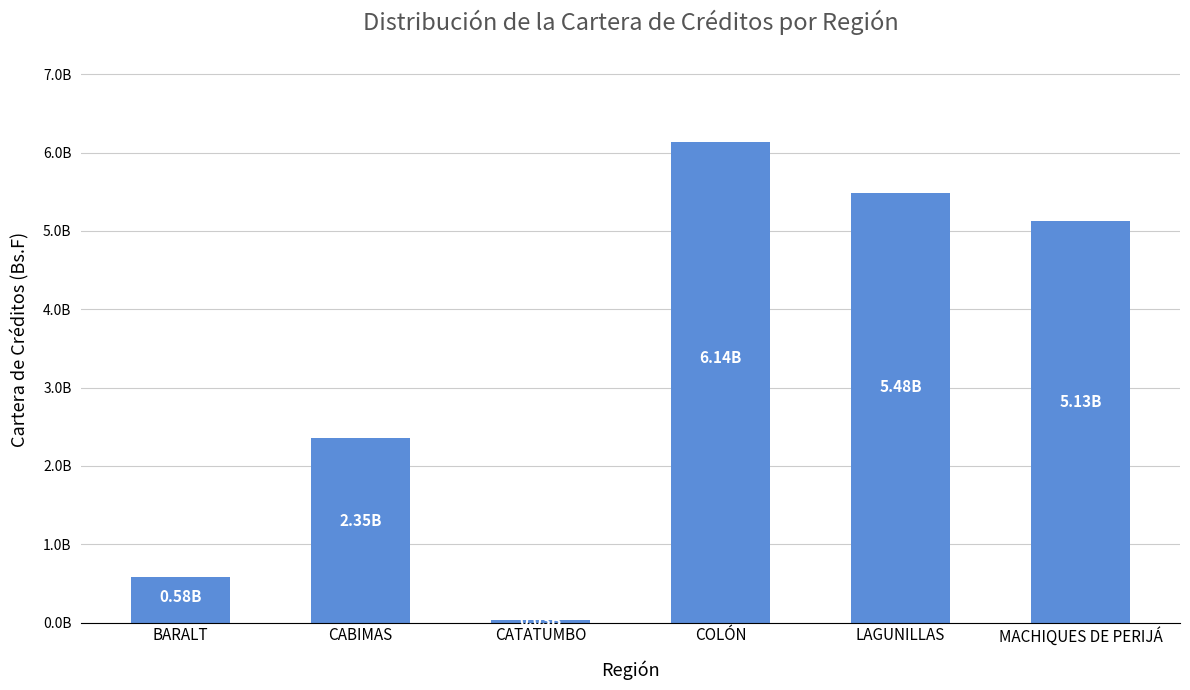

Are the bars horizontal?

No